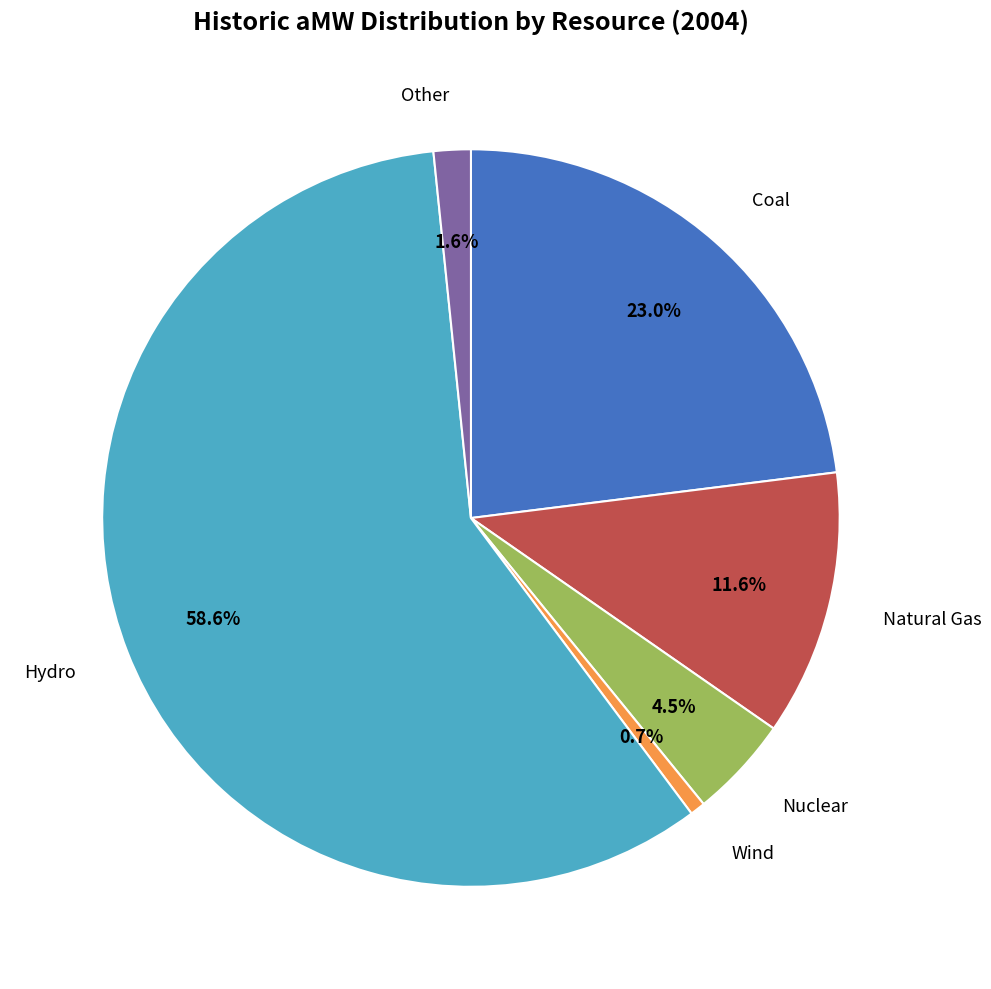

Is there a majority slice in this chart?

Yes